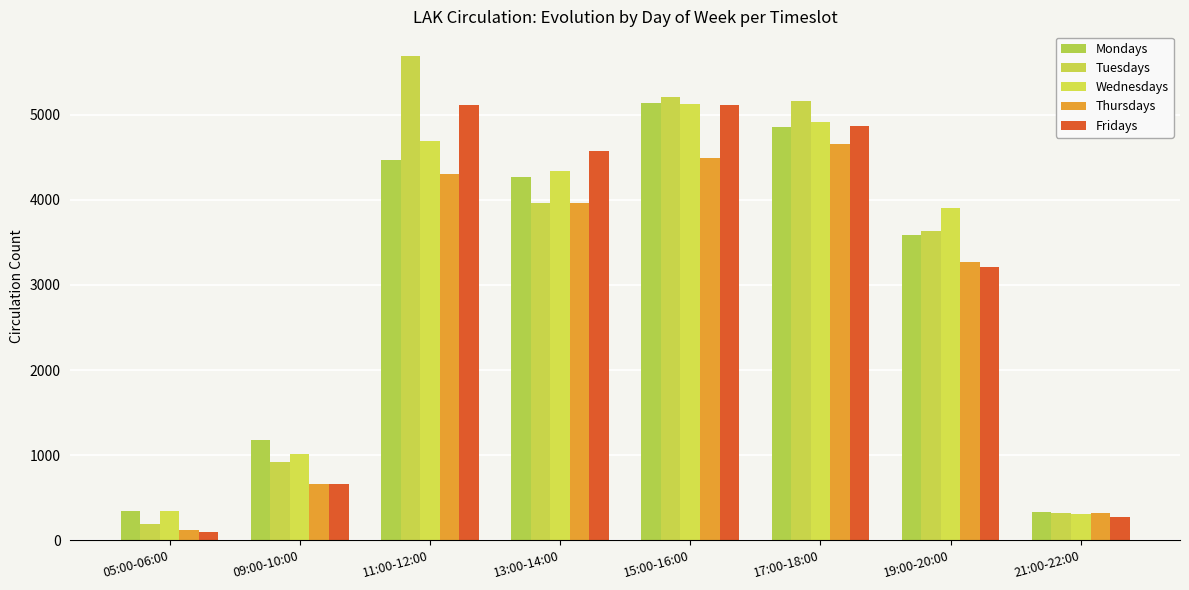

What is the average value of the Thursdays series?

2722